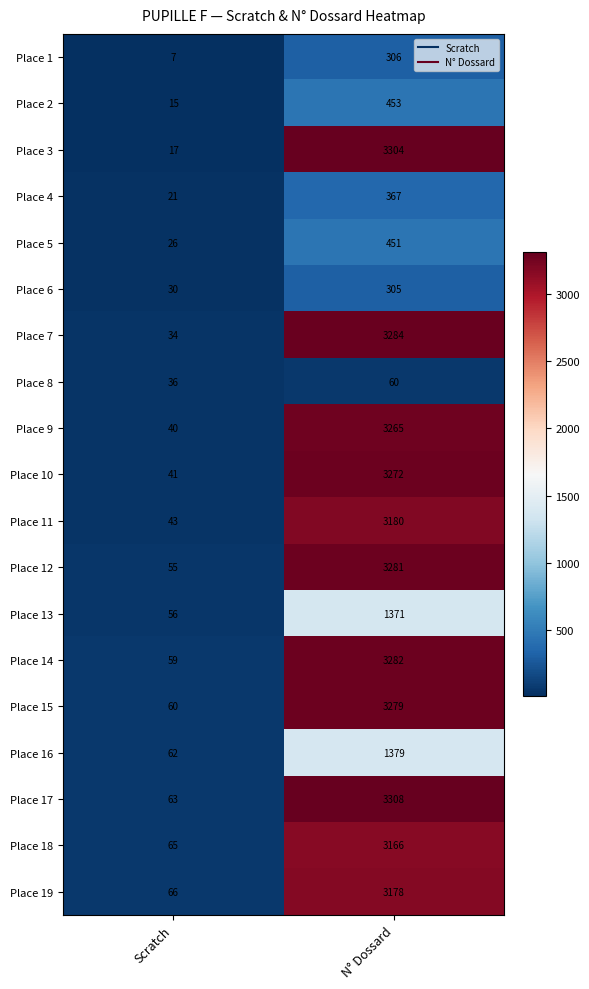

Which category has the highest value across all series?

N° Dossard